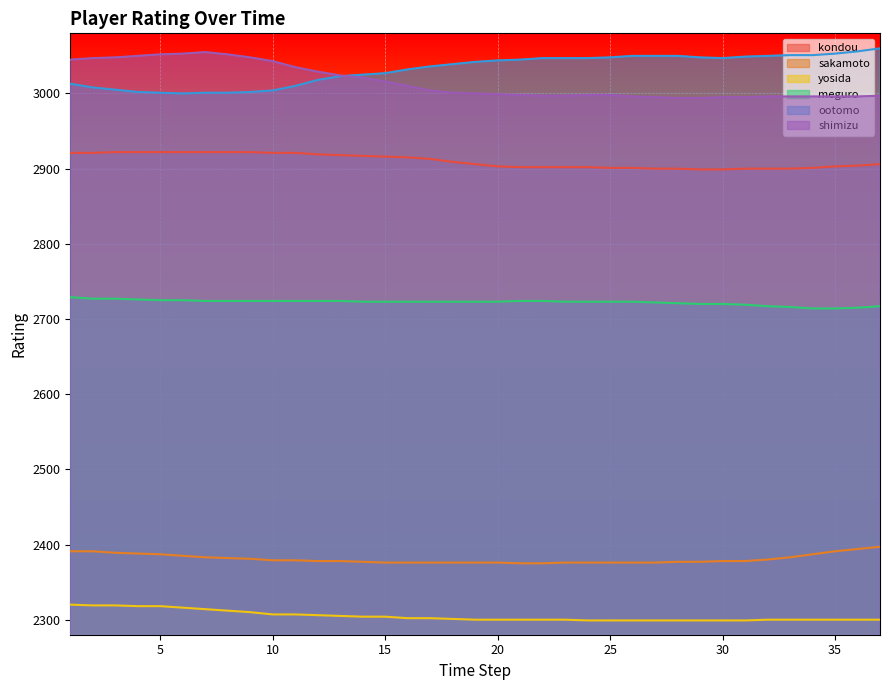

How many values in the ootomo series exceed 3042?

18